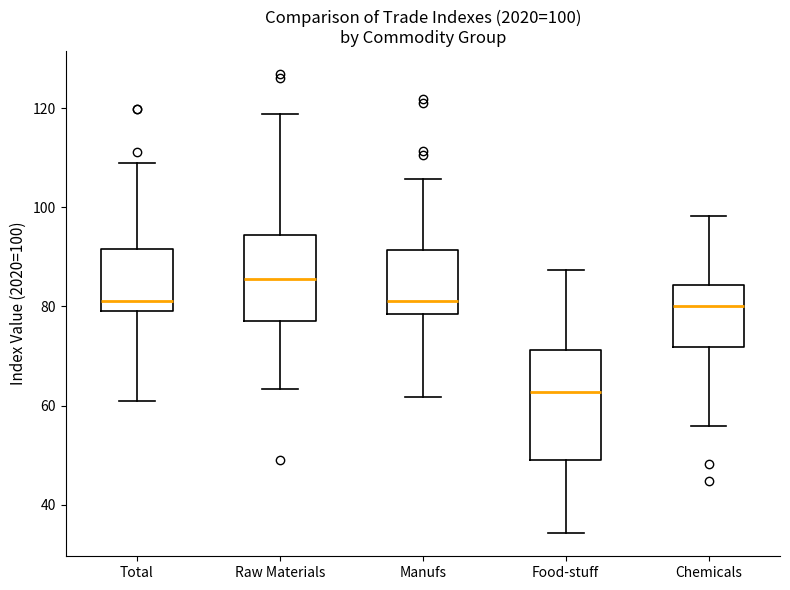

Which box is the tallest, from its lower edge to its upper edge?

Food-stuff